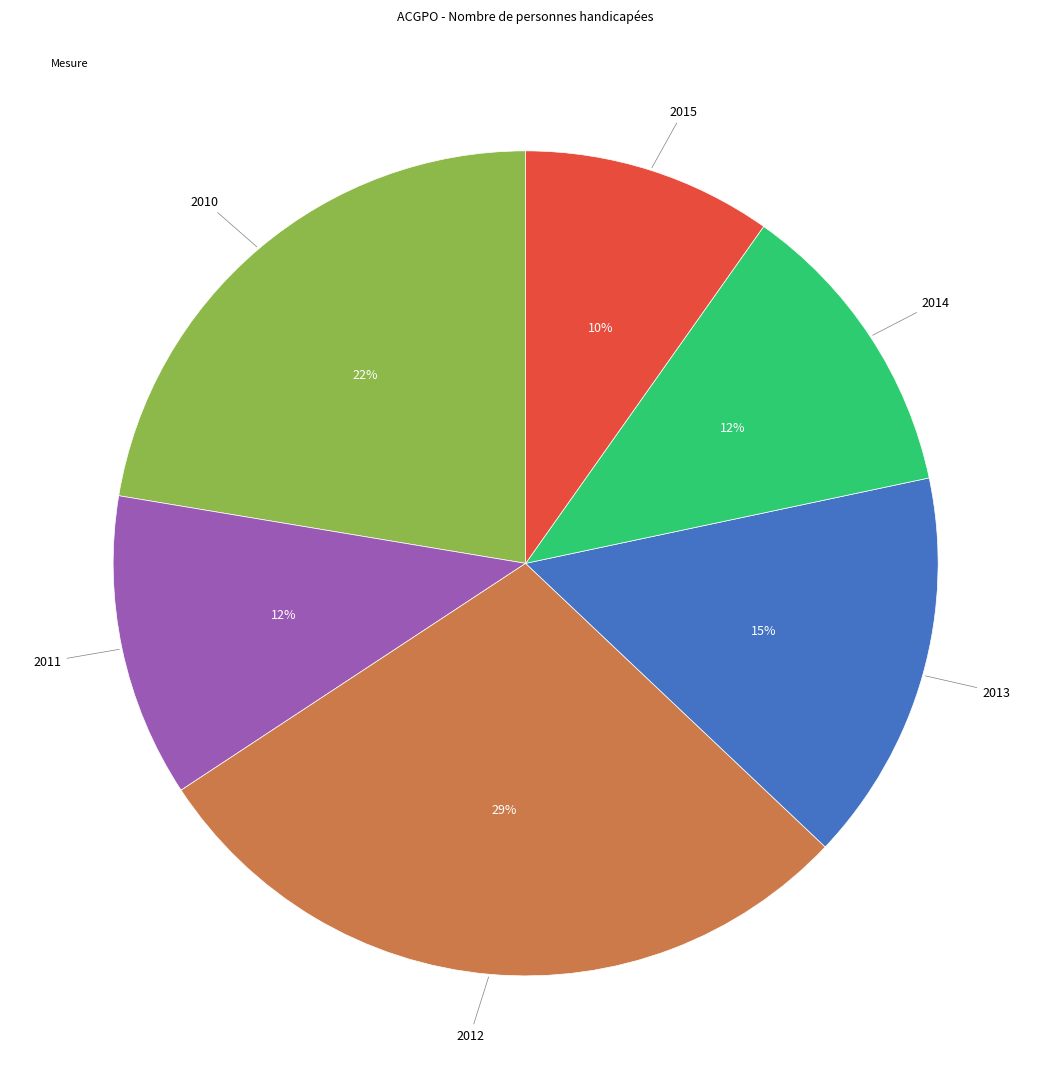

To the nearest percent, what is the difference between the largest and smallest slice percentages?

19%